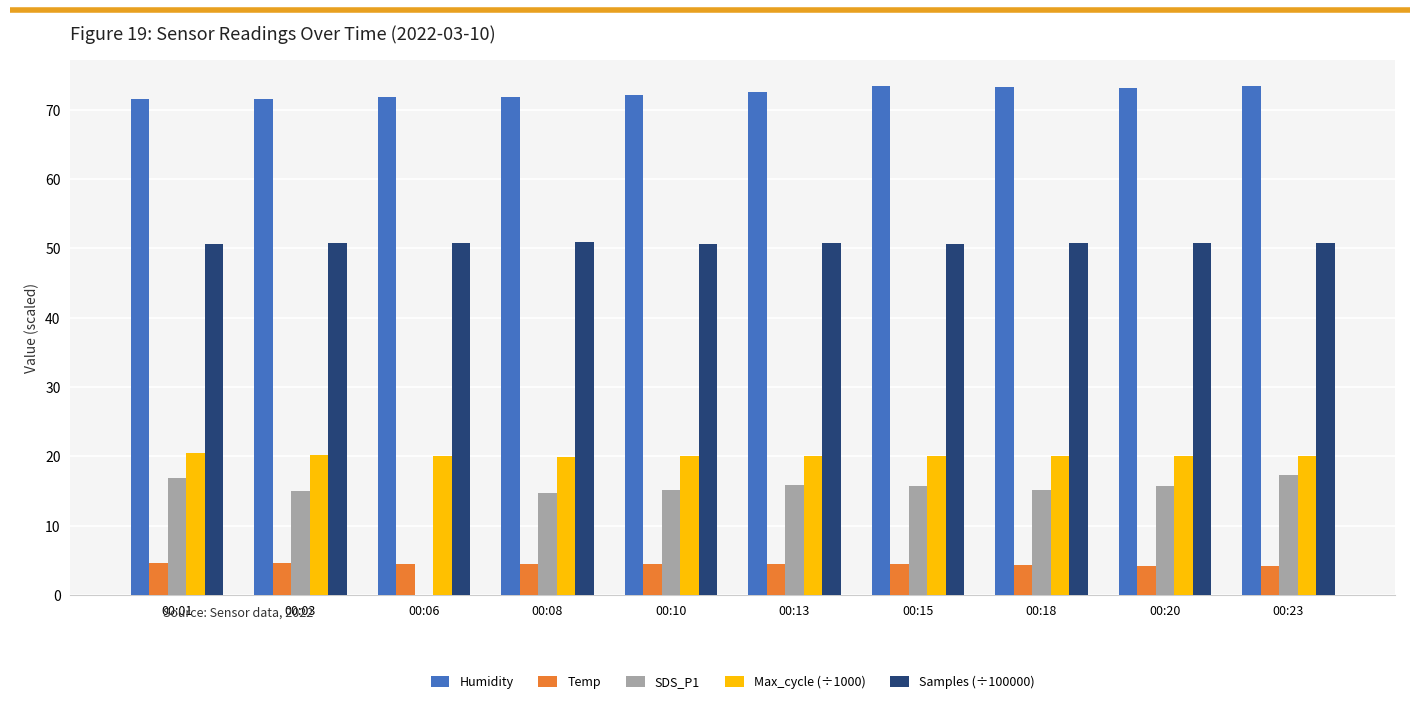

Which series has the largest total across all categories?

Humidity